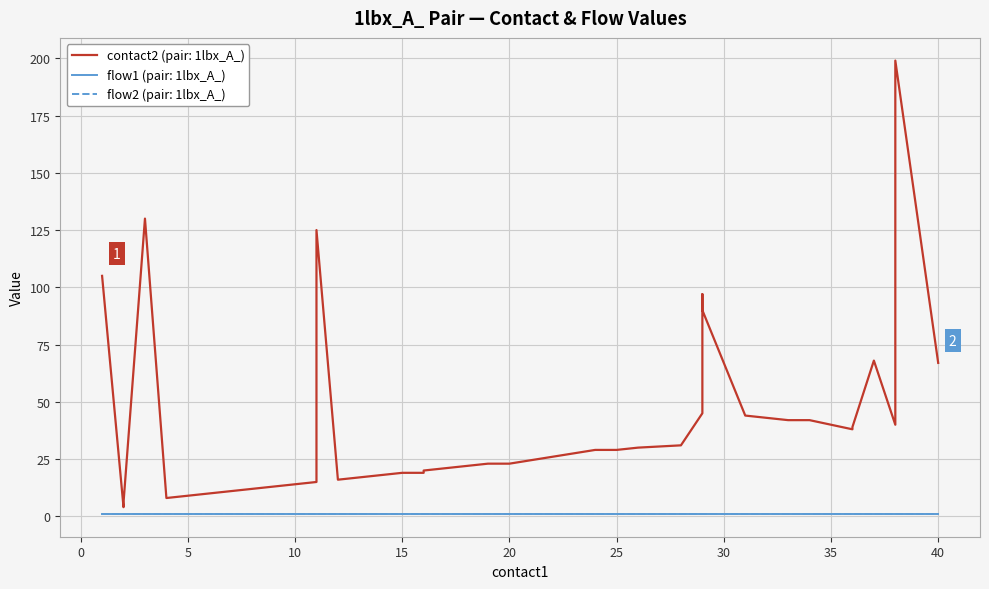

The flow1 series shows 1 at 11. True or false?

False